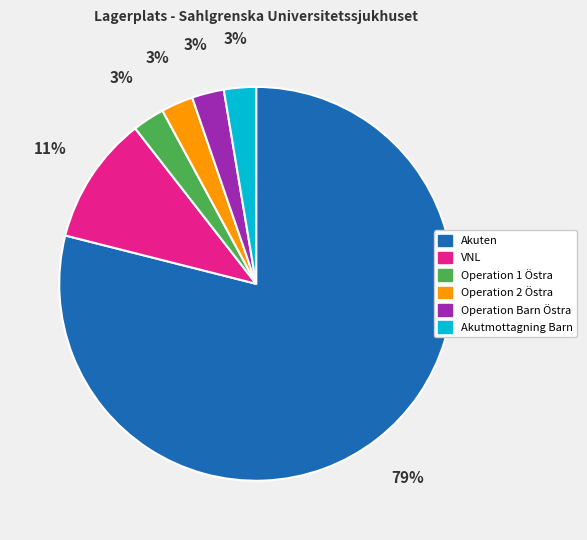

Which slice represents more than half of the pie?

Akuten